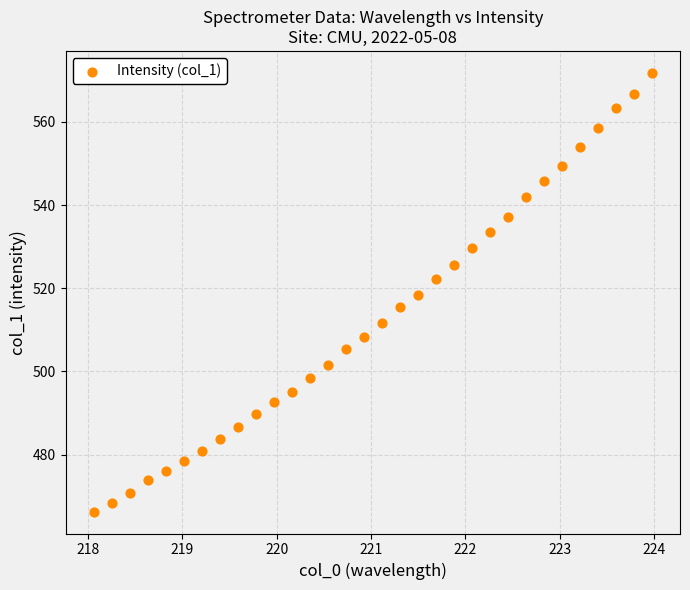

What is the range of X values (max minus min)?

5.9